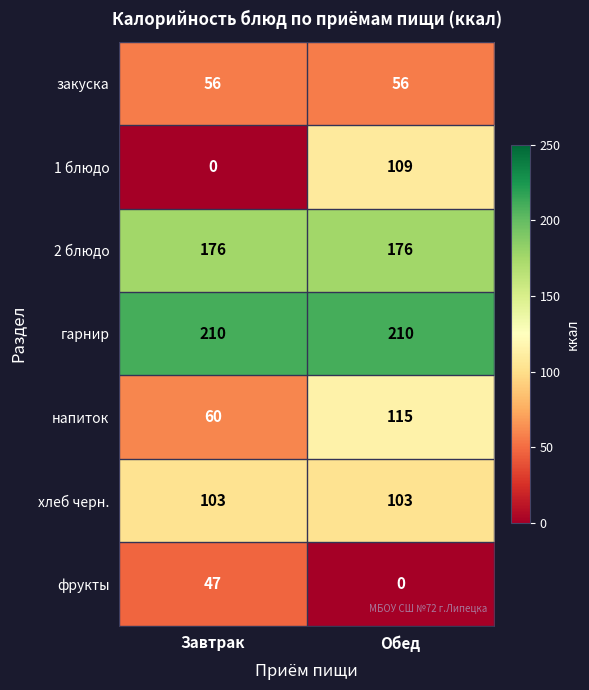

Reading right to left, list all the values displayed in this chart.

закуска: 56	56
1 блюдо: 109	0
2 блюдо: 176	176
гарнир: 210	210
напиток: 115	60
хлеб черн.: 103	103
фрукты: 0	47